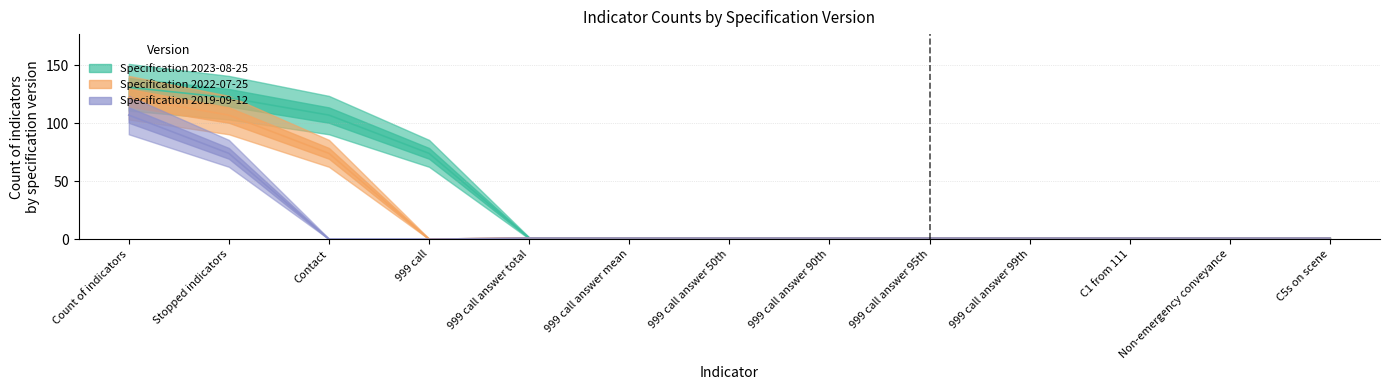

Reading left to right, what are all the values shown in this chart?

2023-08-25: Count of indicators=131	Stopped indicators=122	Contact=107	999 call=74	999 call answer total=1	999 call answer mean=1	999 call answer 50th=1	999 call answer 90th=1	999 call answer 95th=1	999 call answer 99th=1	C1 from 111=1	Non-emergency conveyance=1	C5s on scene=1
2022-07-25: Count of indicators=122	Stopped indicators=107	Contact=74	999 call=0	999 call answer total=1	999 call answer mean=1	999 call answer 50th=1	999 call answer 90th=1	999 call answer 95th=1	999 call answer 99th=1	C1 from 111=1	Non-emergency conveyance=1	C5s on scene=1
2019-09-12: Count of indicators=107	Stopped indicators=74	Contact=0	999 call=0	999 call answer total=1	999 call answer mean=1	999 call answer 50th=1	999 call answer 90th=1	999 call answer 95th=1	999 call answer 99th=1	C1 from 111=1	Non-emergency conveyance=1	C5s on scene=1